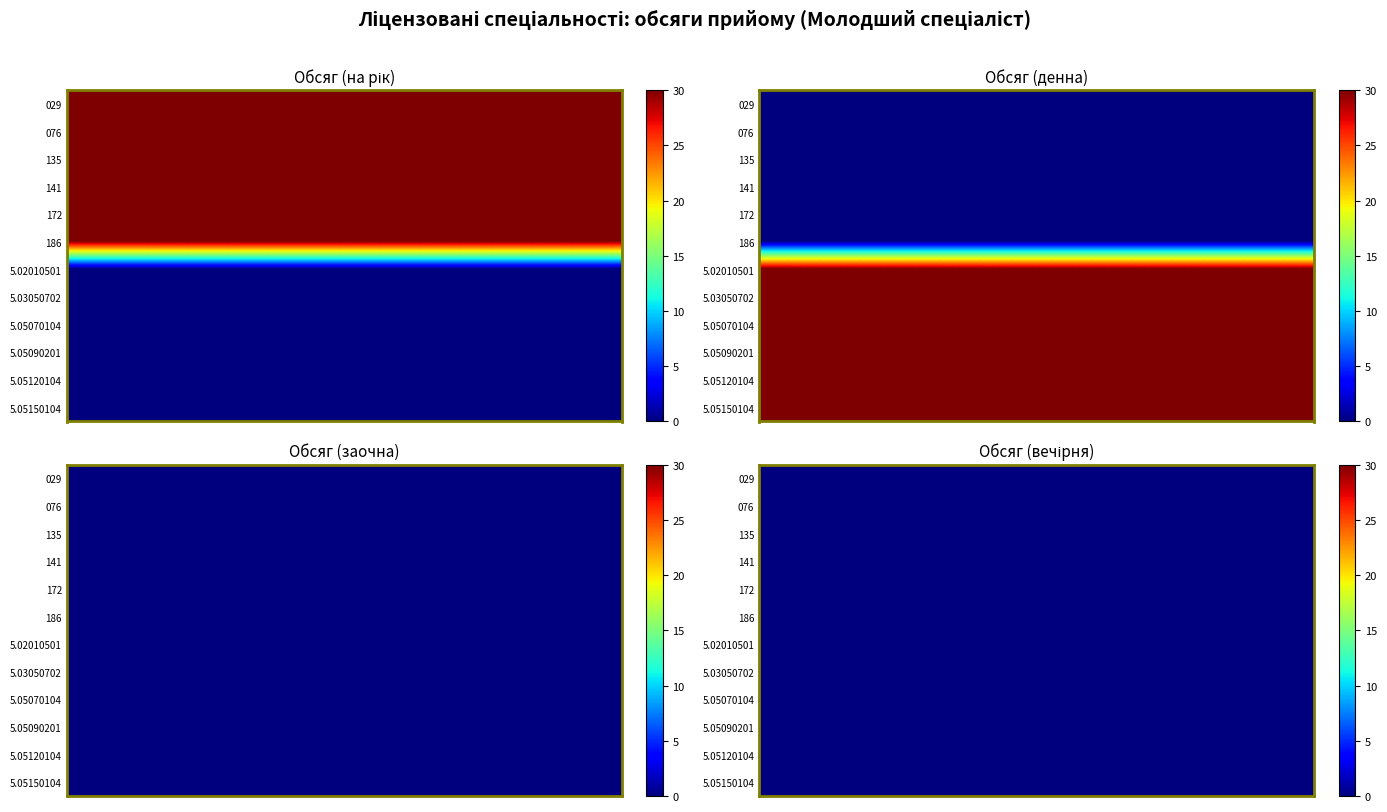

List the series in order of their peak value, lowest first.

029, 076, 135, 141, 172, 186, 5.02010501, 5.03050702, 5.05070104, 5.05090201, 5.05120104, 5.05150104